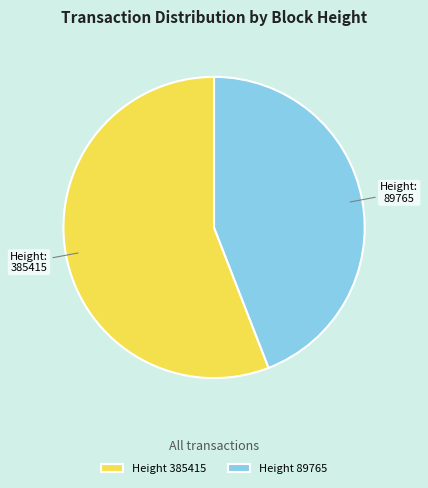

Between Height 89765 and Height 385415, which is larger?

Height 385415